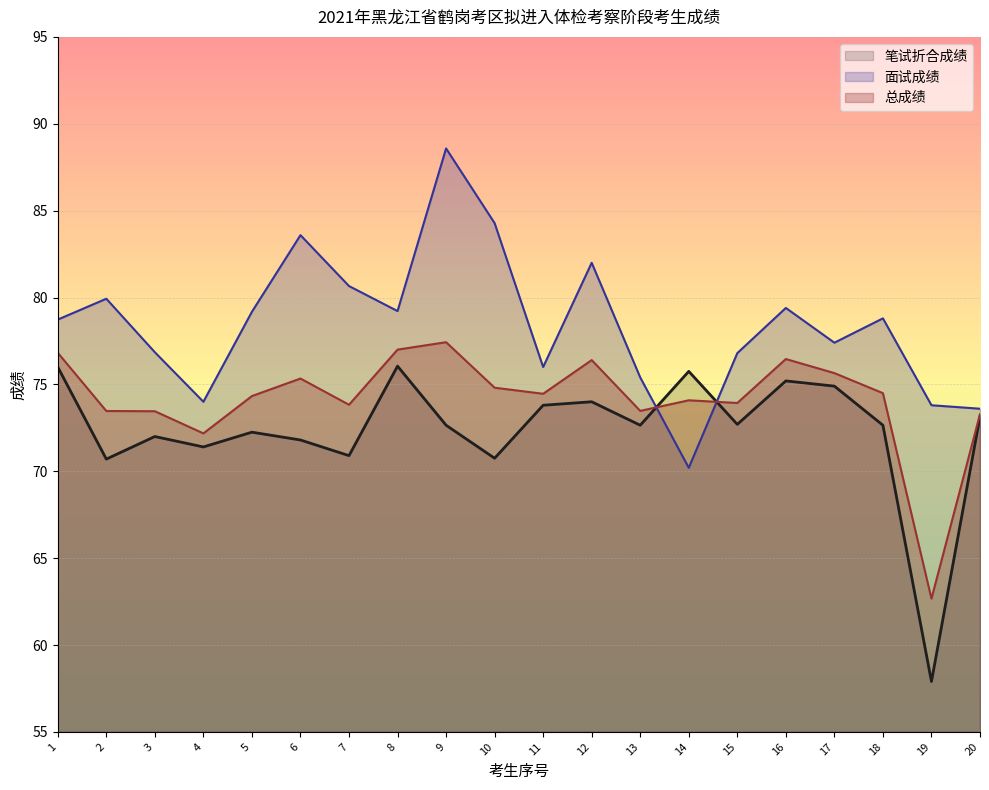

Reading left to right, extract all data points from this chart.

笔试折合成绩: 76.0	70.7	72.0	71.4	72.2	71.8	70.9	76.0	72.7	70.8	73.8	74.0	72.7	75.8	72.7	75.2	74.9	72.7	57.9	73.2
面试成绩: 78.7	79.9	76.8	74.0	79.2	83.6	80.7	79.2	88.6	84.3	76.0	82.0	75.4	70.2	76.8	79.4	77.4	78.8	73.8	73.6
总成绩: 76.8	73.5	73.5	72.2	74.3	75.3	73.8	77.0	77.4	74.8	74.5	76.4	73.5	74.1	73.9	76.5	75.7	74.5	62.7	73.3